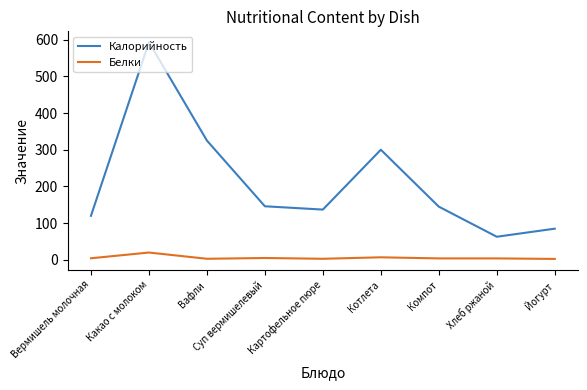

True or false: Калорийность has more than 0 interior local peaks.

True